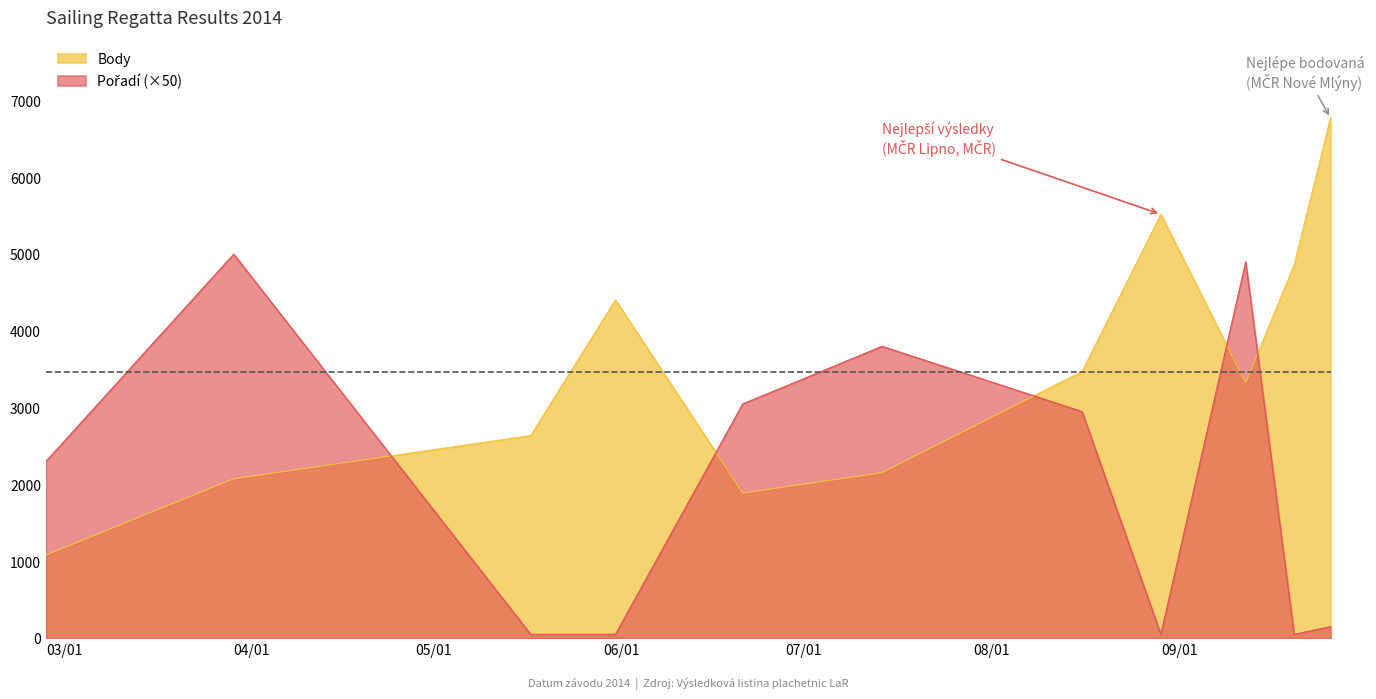

At which label does Pořadí first exceed 2300?

2014-03-29